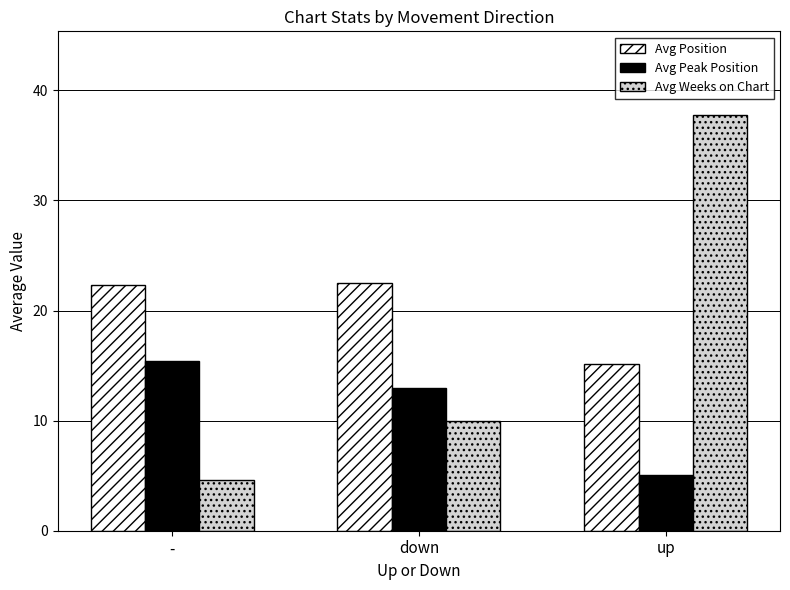

The Avg Position series shows 22.5 at down. True or false?

True